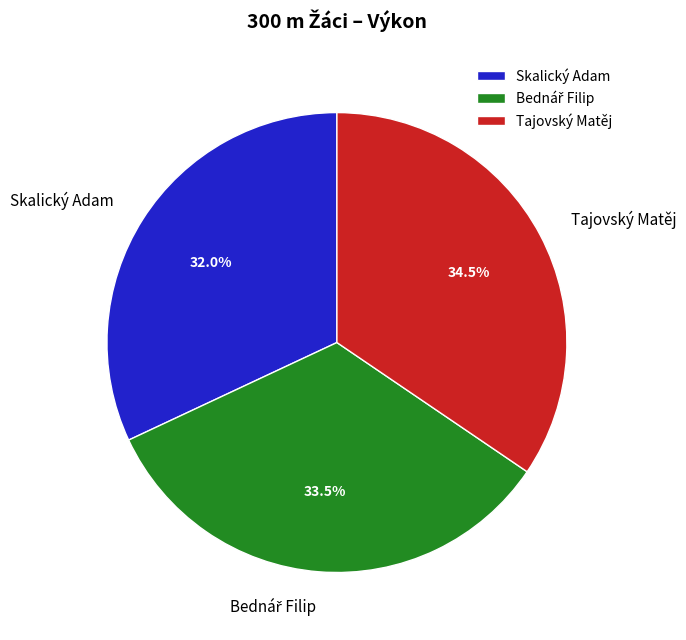

Is there a majority slice in this chart?

No